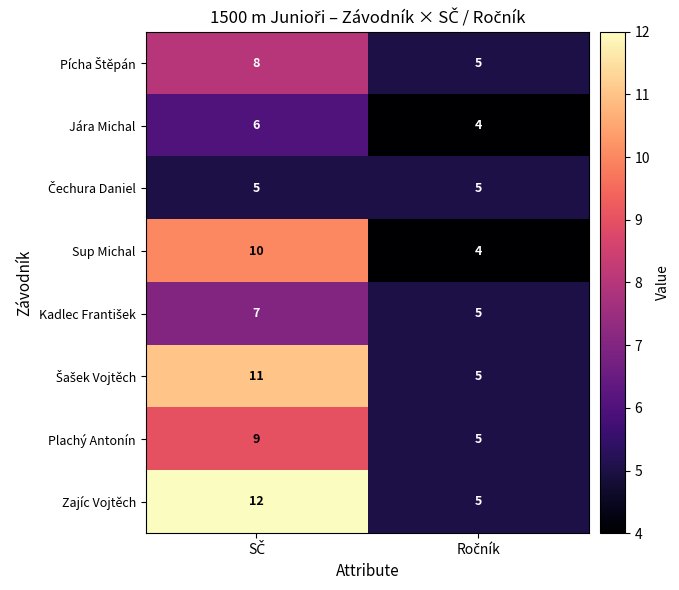

What is the smallest value displayed?

4